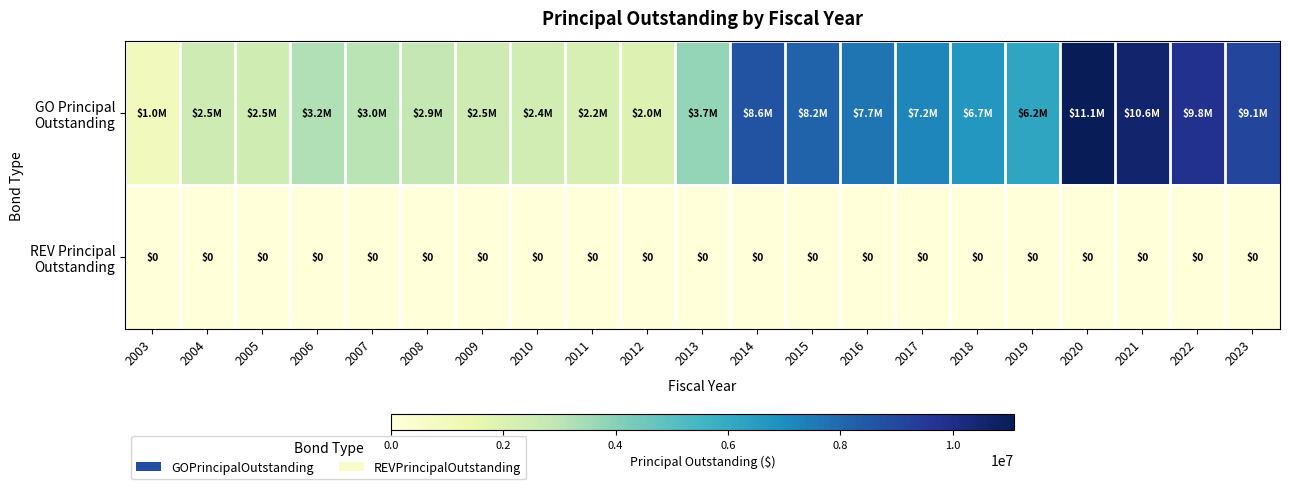

The value of GO Principal Outstanding at 2015 is 8170000. True or false?

True